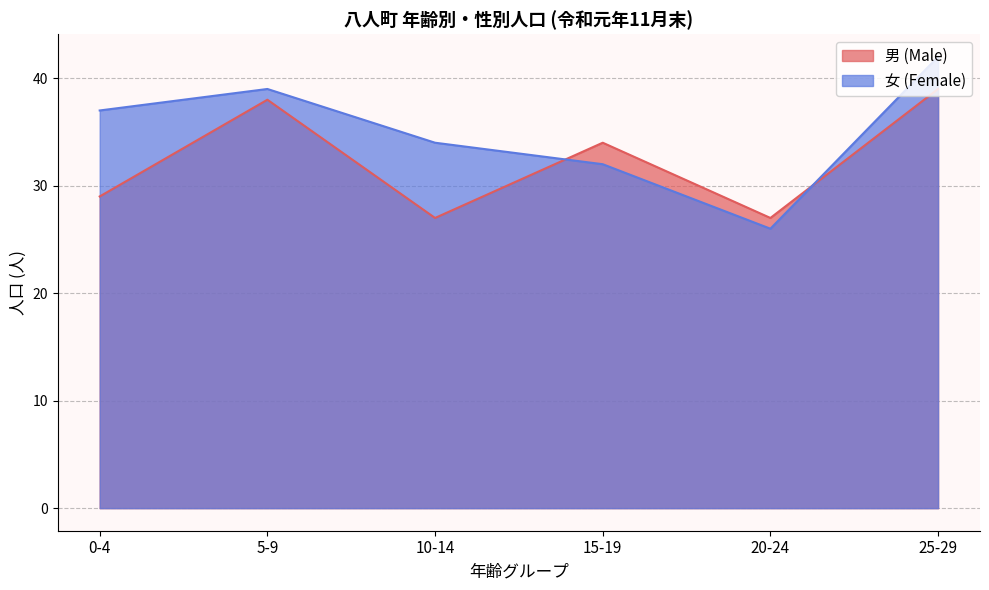

What is the total value across all series at 25-29?

81